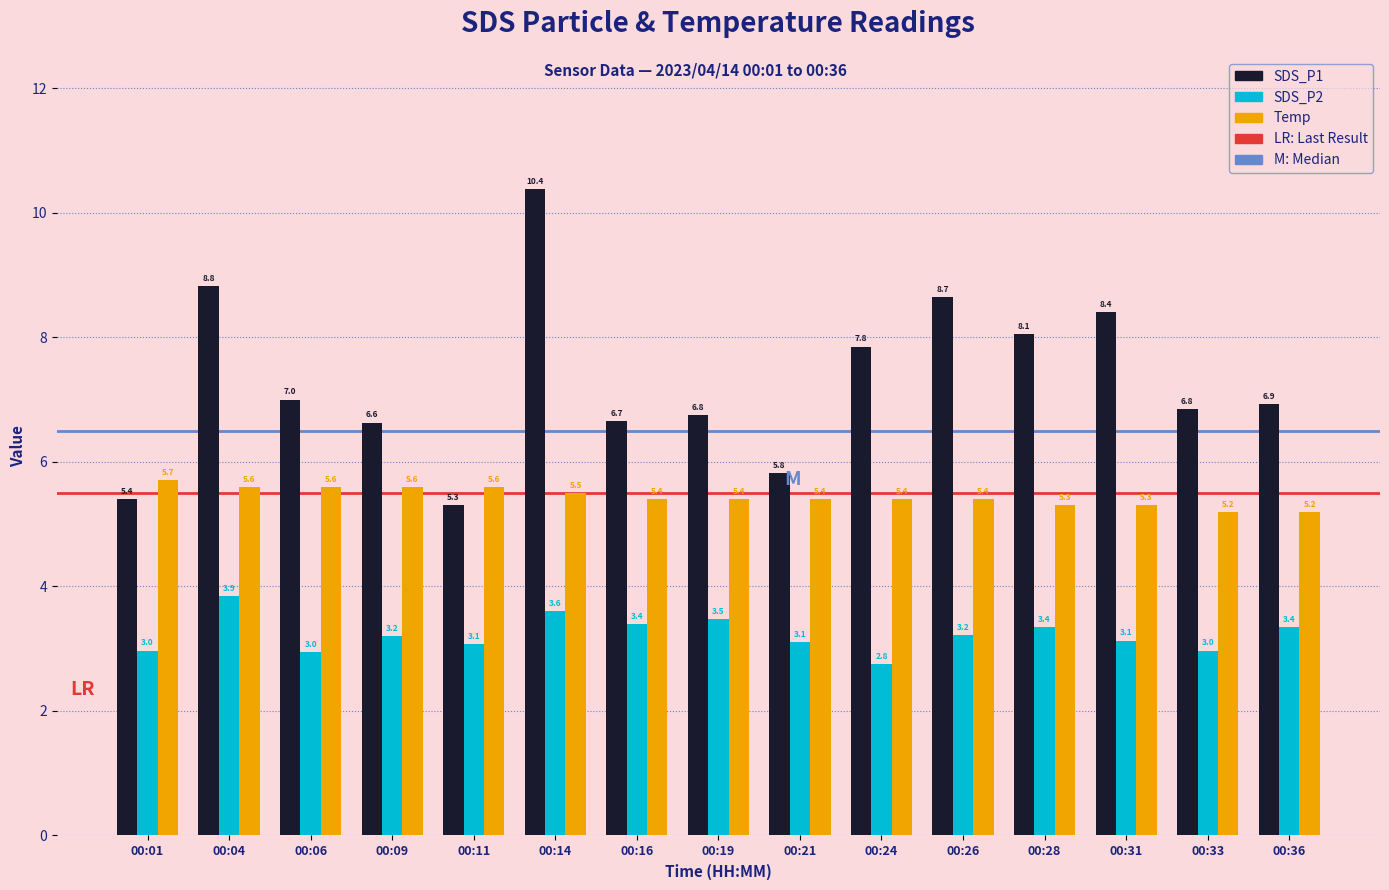

The Temp series shows 5.6 at 00:06. True or false?

True